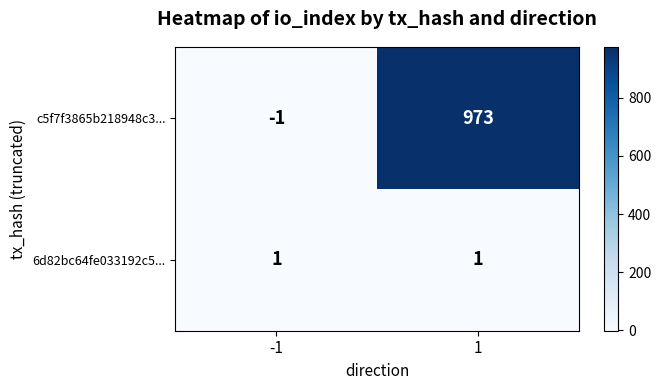

What is the total value across all series at 1?

974